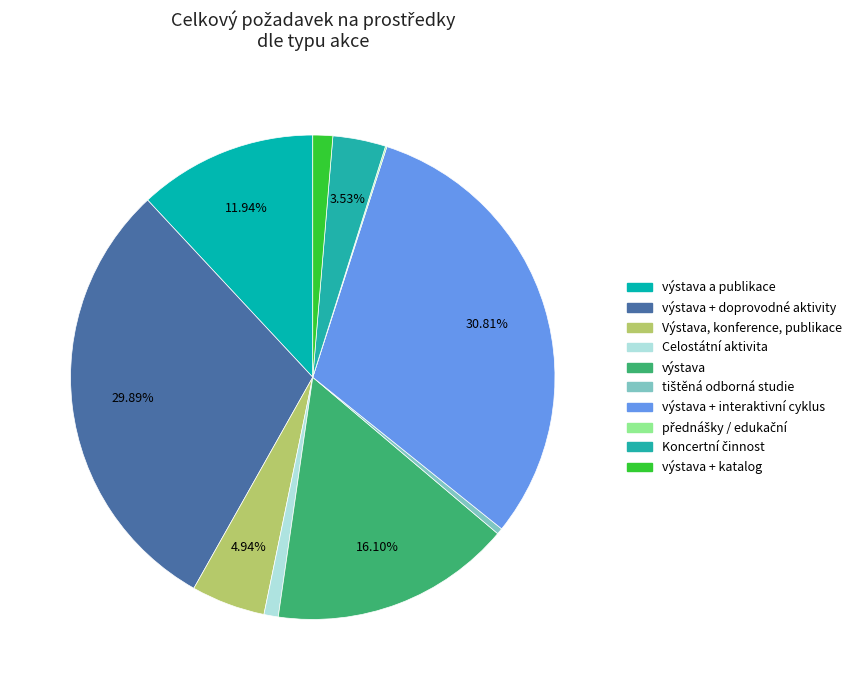

To the nearest percent, what is the average slice percentage?

10%